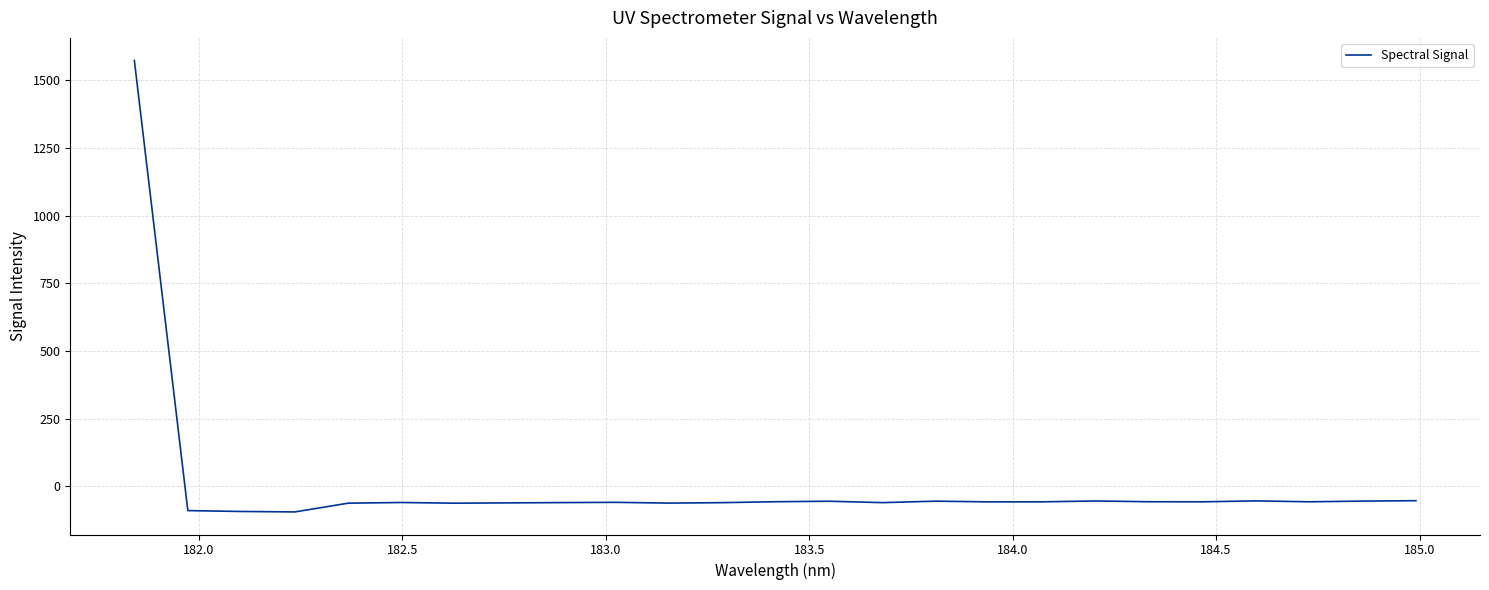

What is the smallest value displayed?

-94.1